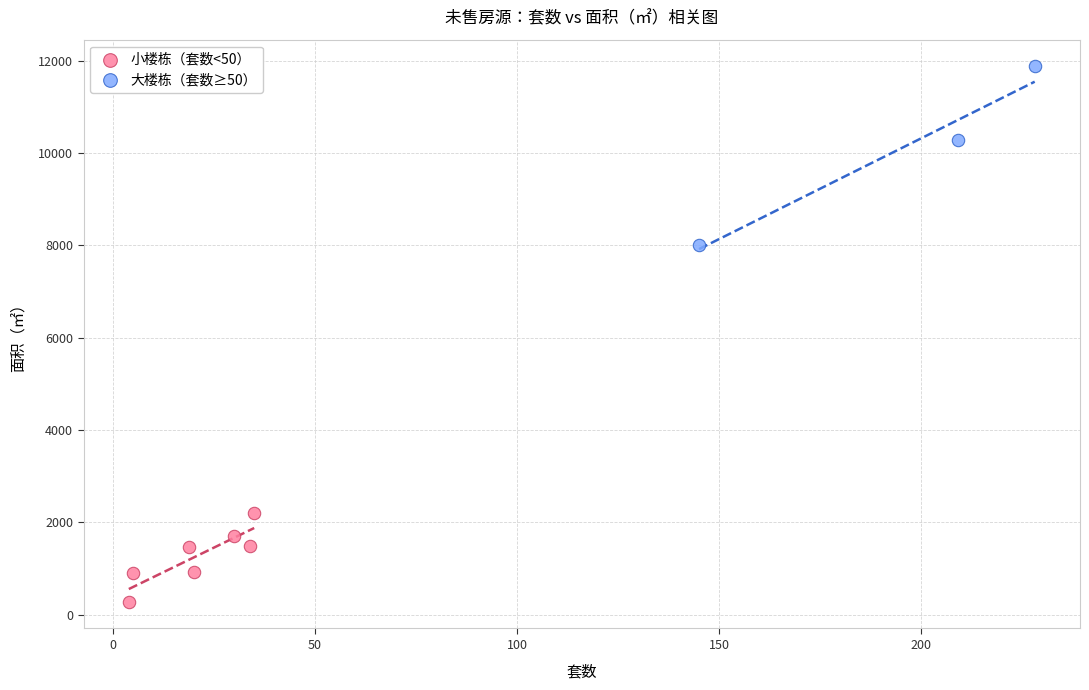

What are all the series names shown in the legend?

小楼栋（套数<50）, 大楼栋（套数≥50）